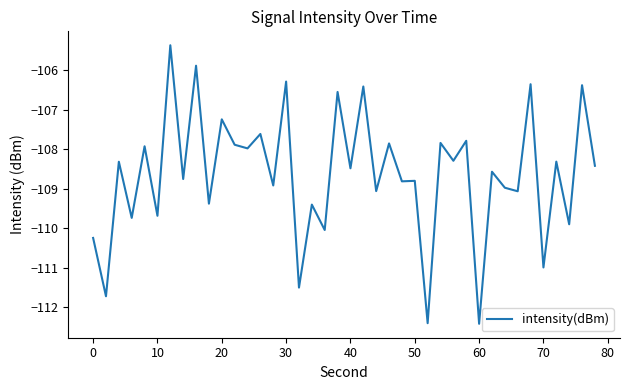

What is the difference between the maximum and minimum values?

7.0